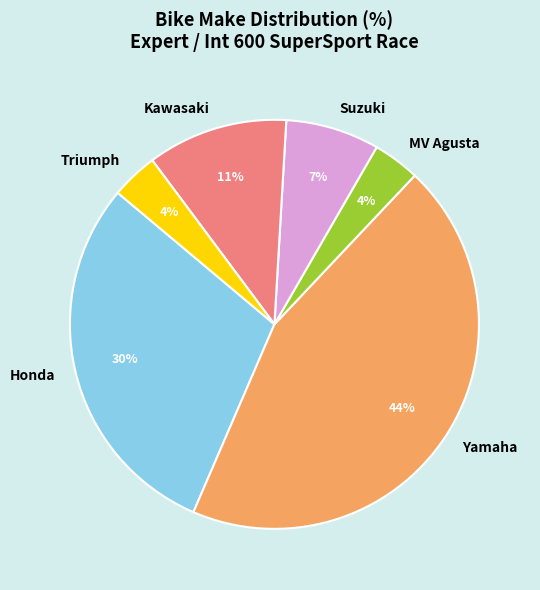

Is the sum of Honda and MV Agusta greater than half?

No